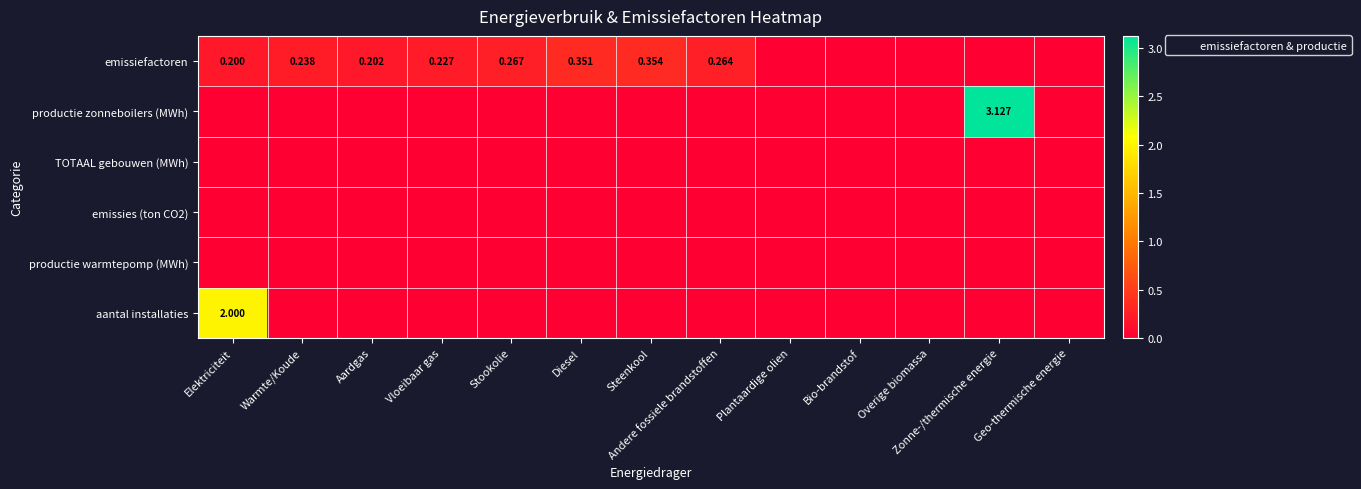

At which category is the sum across all series the highest?

Zonne-/thermische energie